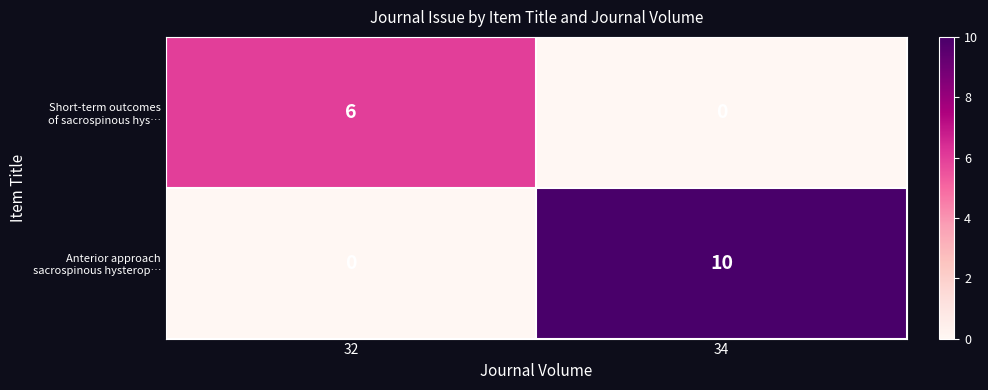

What is the greatest value displayed?

10